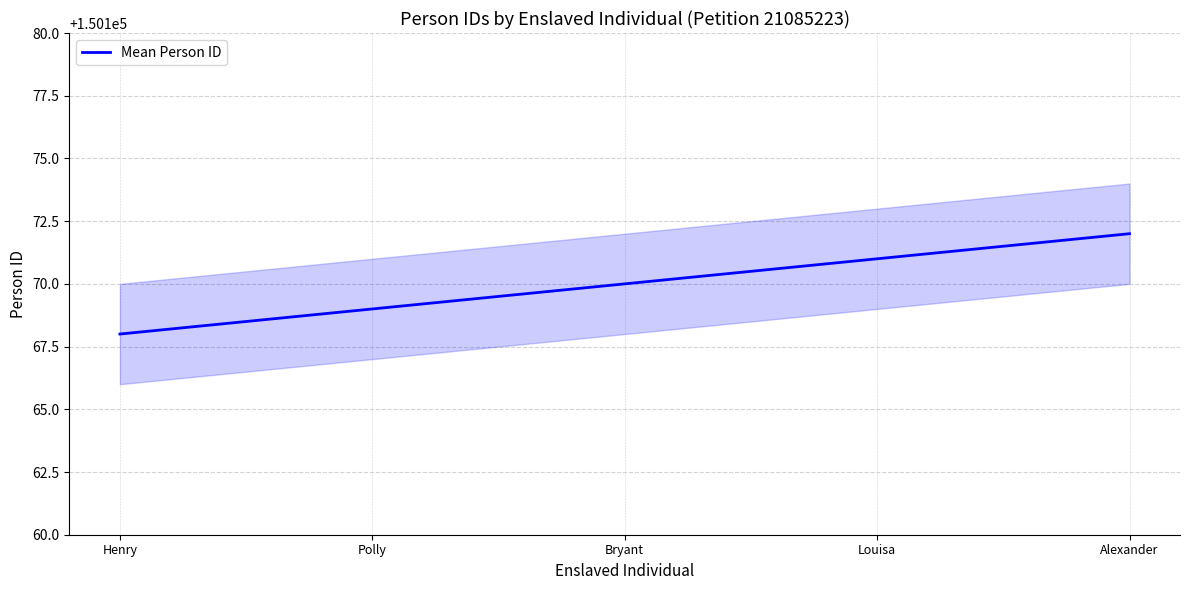

Count the values in the range 150169 to 150171.

3